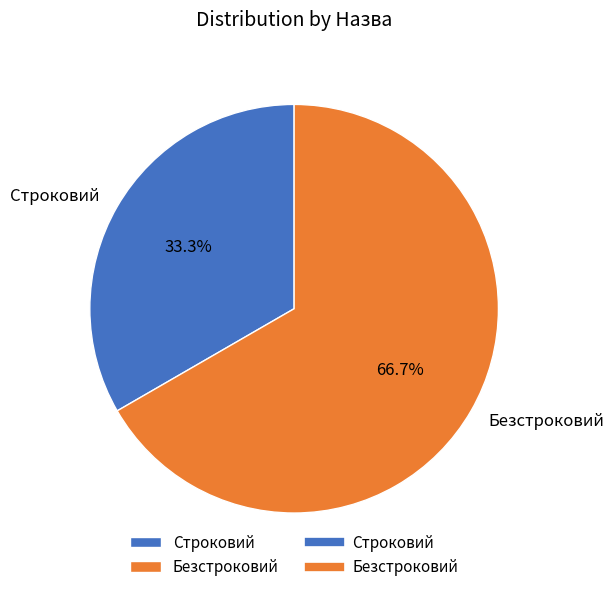

Between Строковий and Безстроковий, which is larger?

Безстроковий